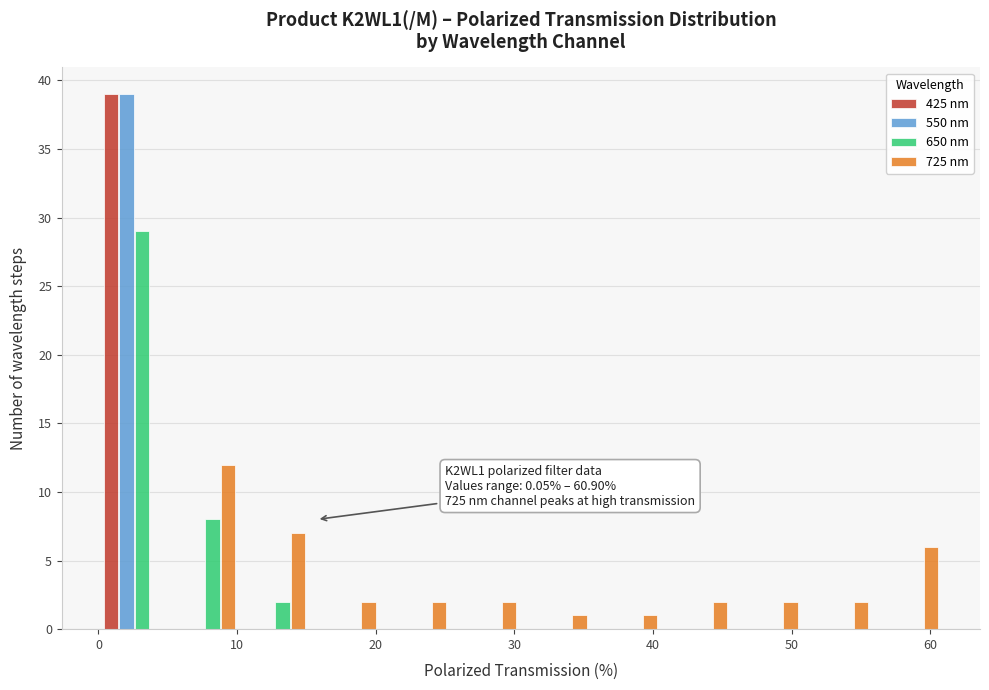

In the 425 nm series, which range on the x-axis has the tallest bar?

0 to 5